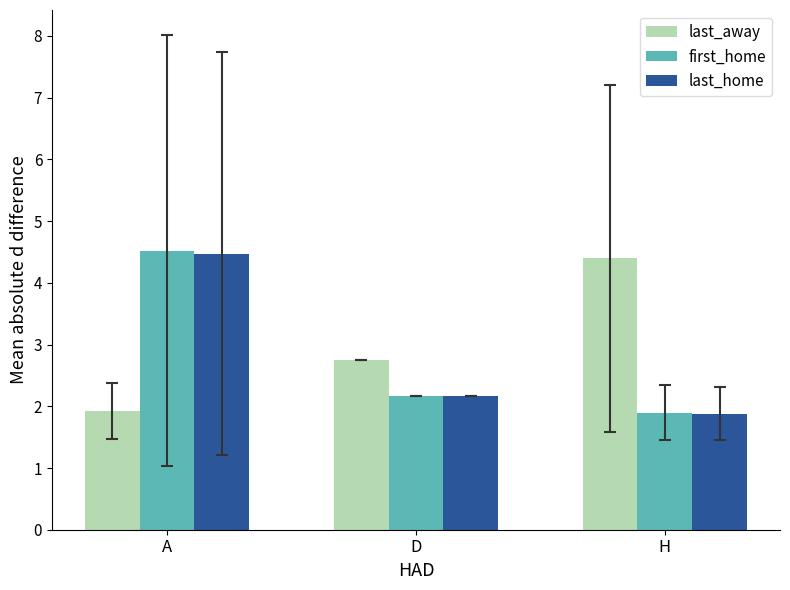

Reading left to right, transcribe all the data shown in this chart.

last_away: A=1.9	D=2.8	H=4.4
first_home: A=4.5	D=2.2	H=1.9
last_home: A=4.5	D=2.2	H=1.9